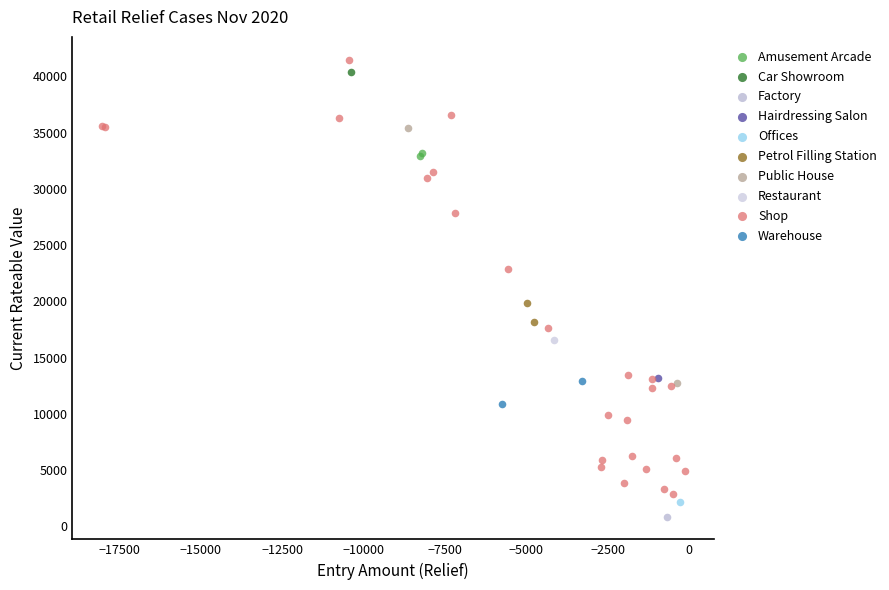

What are all the series names shown in the legend?

Amusement Arcade, Car Showroom, Factory, Hairdressing Salon, Offices, Petrol Filling Station, Public House, Restaurant, Shop, Warehouse